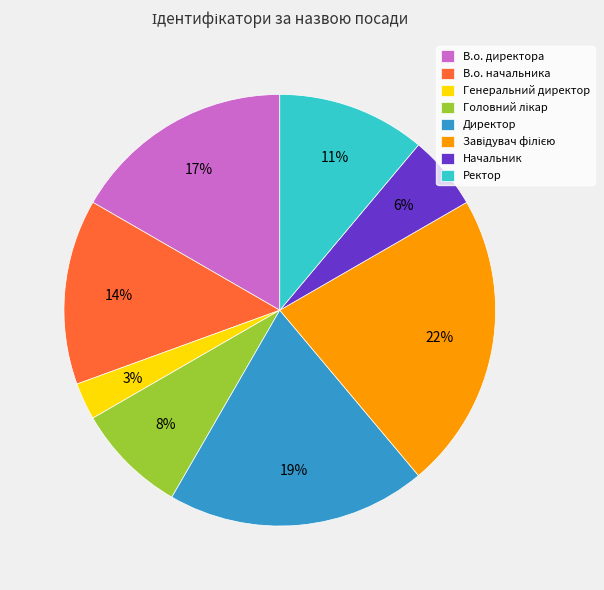

What percentage is the В.о. начальника slice, to the nearest percent?

14%